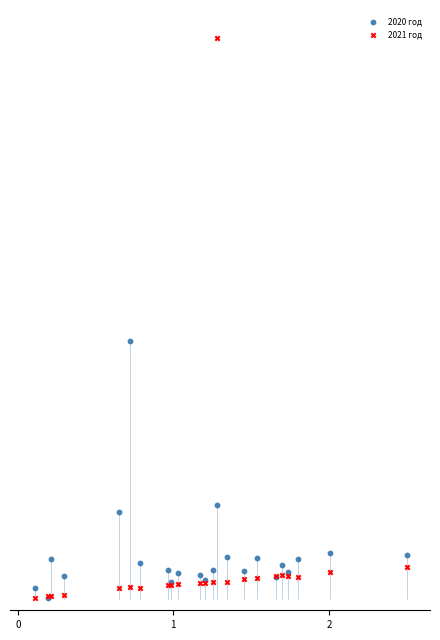

Which series contains the highest Y value?

2021 год